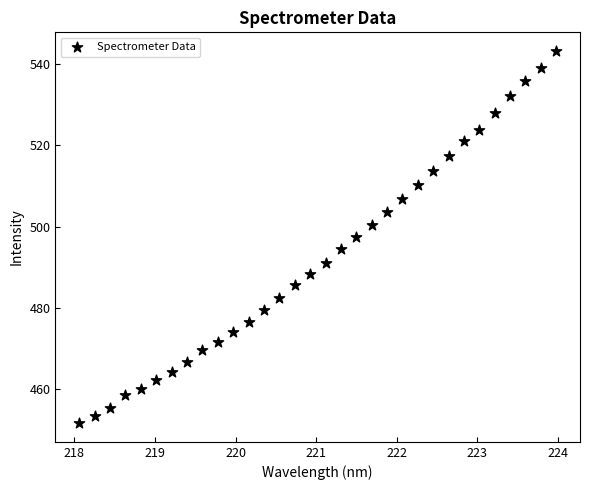

What is the range of Y values (max minus min)?

91.6